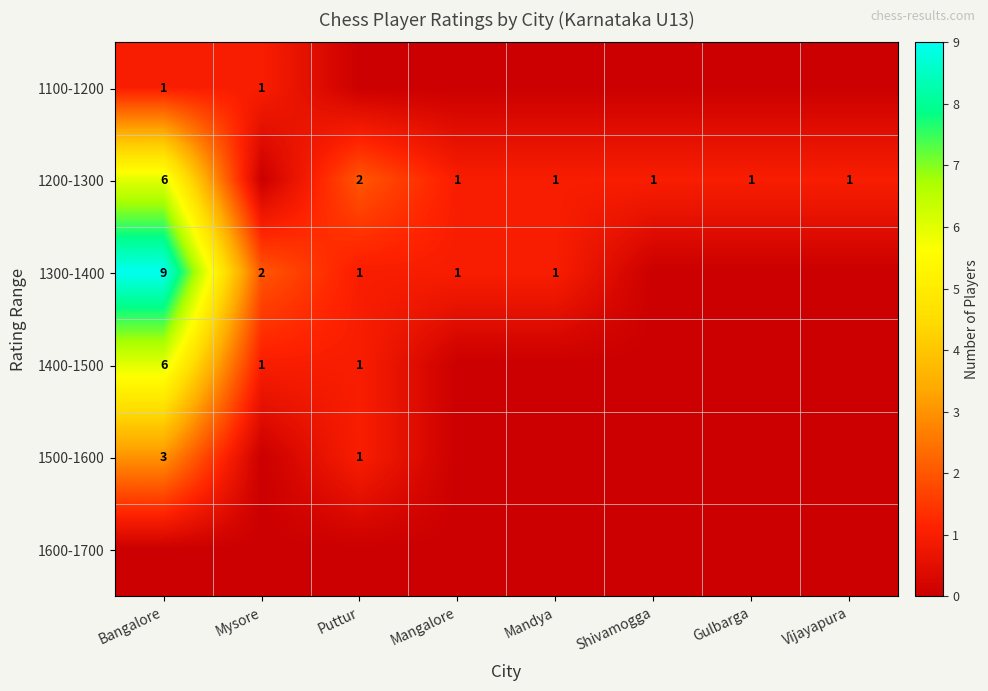

Is it true that 1200-1300 equals 2 at Puttur?

True